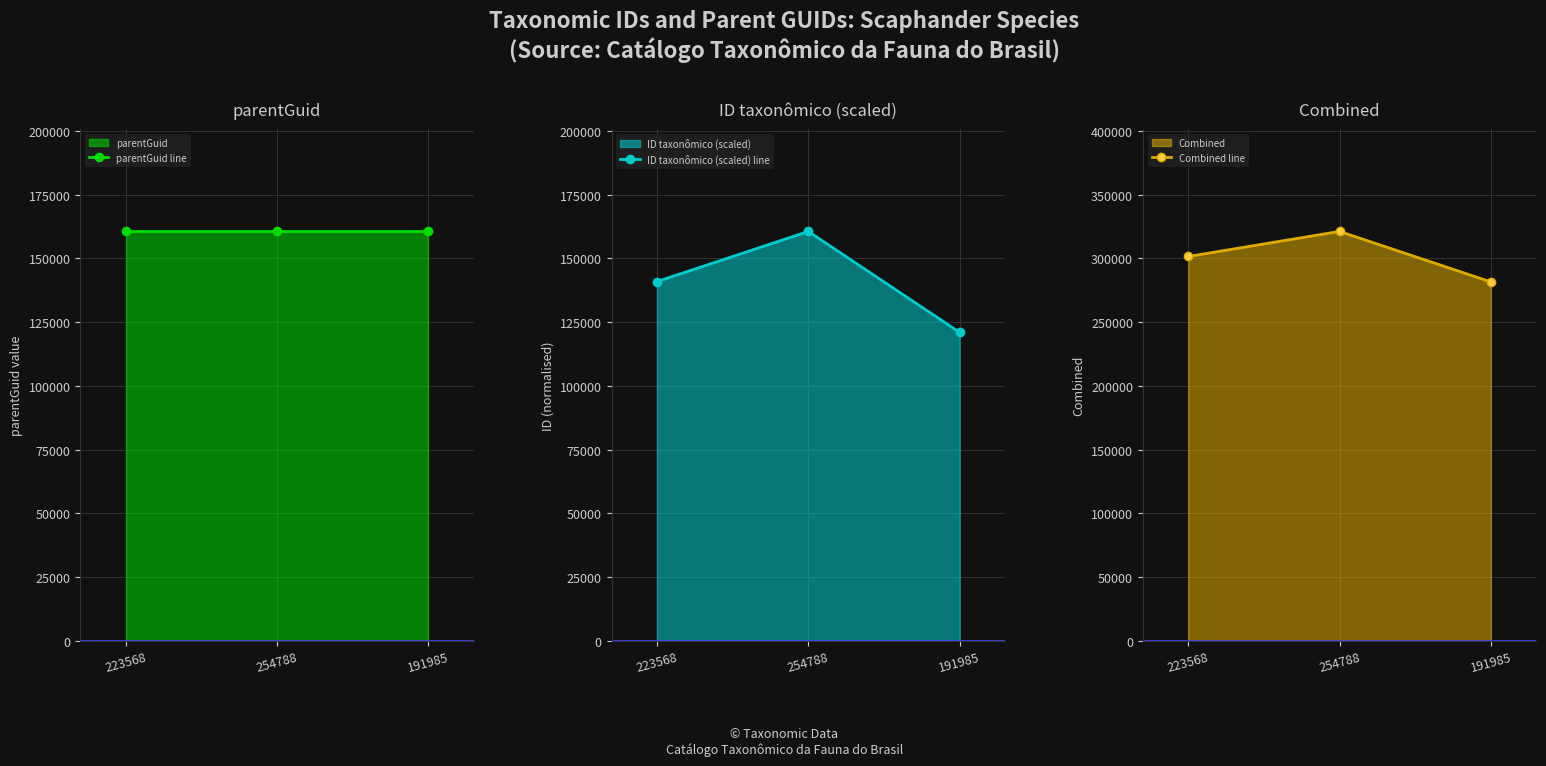

What position from the right is 254788?

2